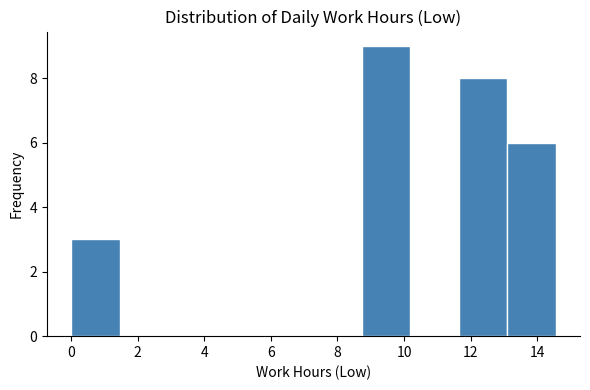

Reading left to right, list every bar in this chart as the range it spans on the x-axis followed by its height. Neither the bar edges nor the heights are printed on the chart, so give them approximately, as read against the axes.

0.0 to 1.4: 3
1.4 to 3.0: 0
3.0 to 4.4: 0
4.4 to 5.8: 0
5.8 to 7.2: 0
7.2 to 8.8: 0
8.8 to 10.2: 9
10.2 to 11.6: 0
11.6 to 13.2: 8
13.2 to 14.6: 6